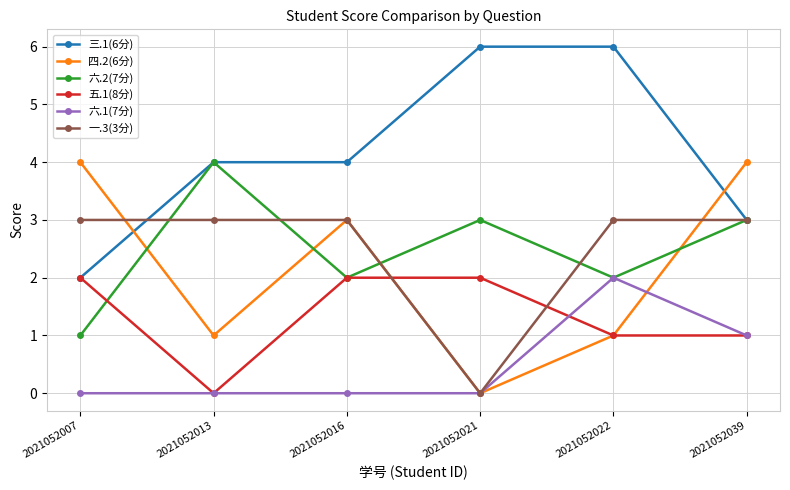

How many lines are shown in the chart?

6